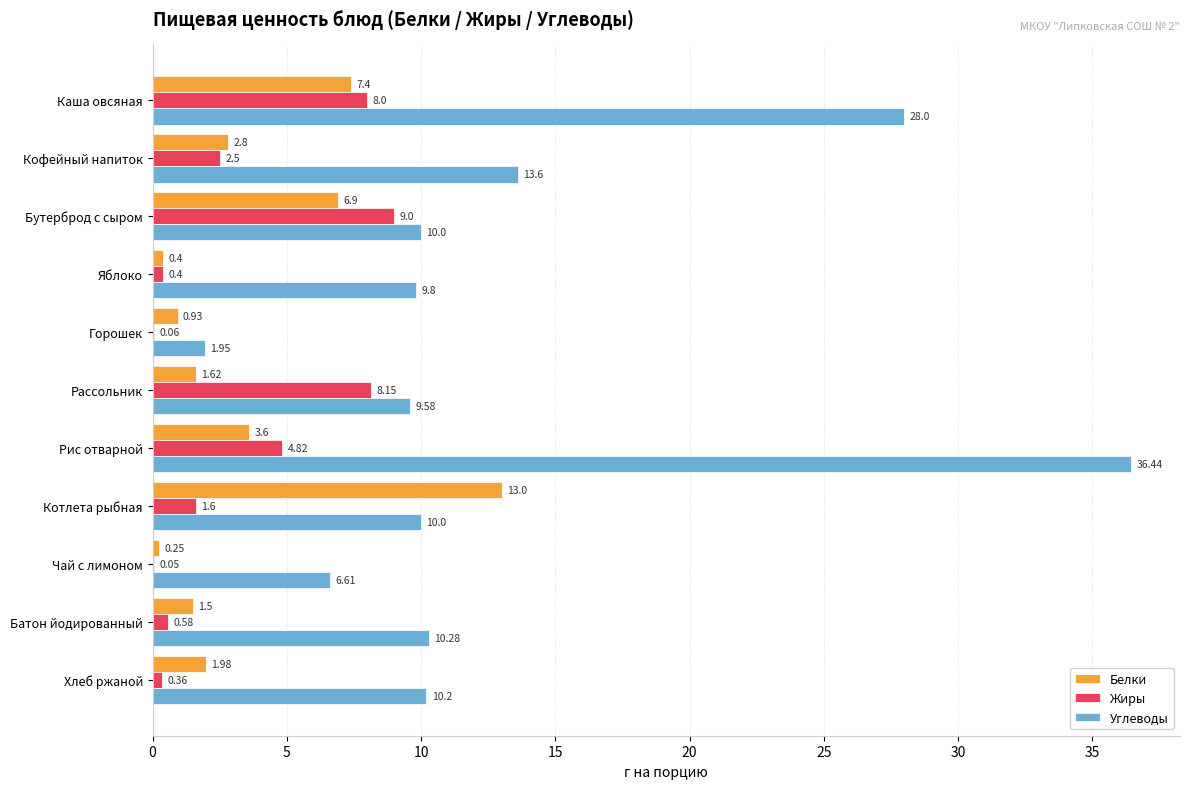

At which label is Углеводы closest to 19?

Кофейный напиток